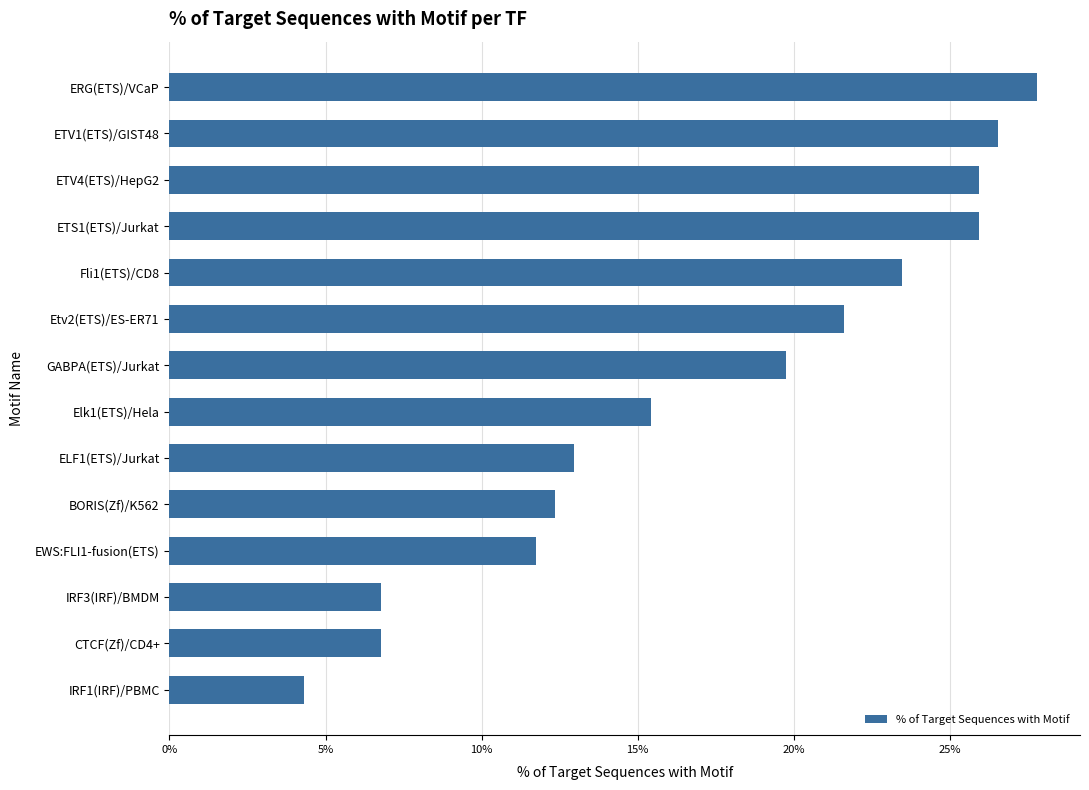

What is the difference between the maximum and minimum values?

0.2